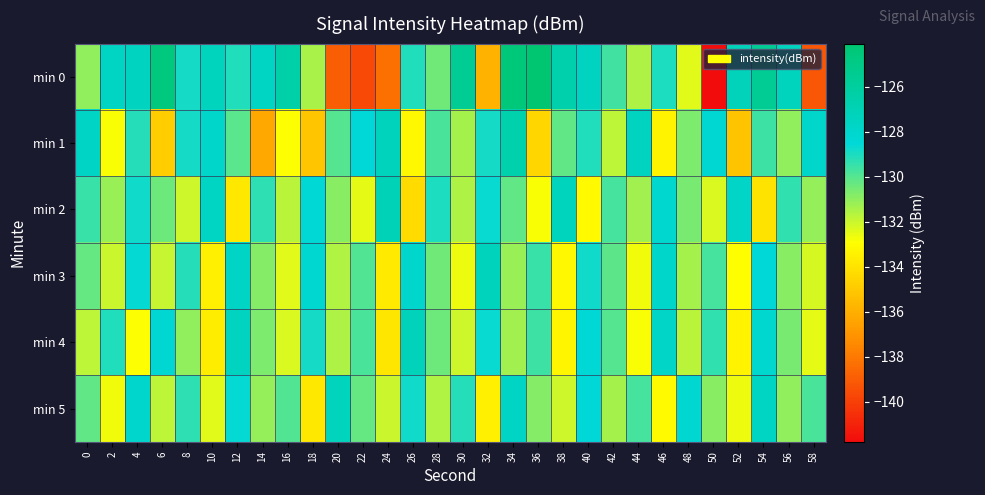

Reading left to right, transcribe all the data shown in this chart.

min 0: 0=-131.0	2=-127.7	4=-127.5	6=-124.6	8=-128.9	10=-127.4	12=-129.1	14=-127.6	16=-126.4	18=-131.4	20=-138.9	22=-139.6	24=-138.3	26=-129.1	28=-130.5	30=-125.6	32=-135.9	34=-124.5	36=-124.1	38=-126.6	40=-127.5	42=-129.7	44=-131.5	46=-129.0	48=-132.4	50=-141.8	52=-127.2	54=-125.6	56=-127.4	58=-139.2
min 1: 0=-127.7	2=-132.8	4=-129.2	6=-134.9	8=-128.9	10=-127.9	12=-130.0	14=-136.2	16=-132.9	18=-135.1	20=-130.0	22=-128.5	24=-127.3	26=-133.2	28=-129.8	30=-131.4	32=-128.9	34=-126.7	36=-134.5	38=-130.2	40=-129.1	42=-131.8	44=-127.5	46=-133.4	48=-130.7	50=-128.3	52=-135.2	54=-129.6	56=-131.0	58=-127.9
min 2: 0=-129.5	2=-131.2	4=-128.8	6=-130.4	8=-132.1	10=-127.6	12=-133.8	14=-129.3	16=-131.7	18=-128.4	20=-130.9	22=-132.5	24=-127.1	26=-134.3	28=-129.0	30=-131.5	32=-128.7	34=-130.2	36=-132.8	38=-127.4	40=-133.1	42=-129.7	44=-131.3	46=-128.1	48=-130.6	50=-132.3	52=-127.8	54=-134.0	56=-129.4	58=-131.1
min 3: 0=-130.3	2=-132.0	4=-128.6	6=-131.9	8=-129.2	10=-133.5	12=-127.7	14=-130.8	16=-132.4	18=-128.2	20=-131.6	22=-129.9	24=-133.7	26=-128.0	28=-130.5	30=-132.6	32=-127.3	34=-131.2	36=-129.5	38=-133.2	40=-128.8	42=-130.1	44=-132.7	46=-127.9	48=-131.4	50=-129.7	52=-133.0	54=-128.5	56=-130.9	58=-132.2
min 4: 0=-131.8	2=-129.1	4=-132.9	6=-128.3	8=-131.0	10=-133.6	12=-127.5	14=-130.7	16=-132.3	18=-128.9	20=-131.5	22=-129.8	24=-133.9	26=-127.2	28=-130.4	30=-132.1	32=-128.7	34=-131.3	36=-129.6	38=-133.3	40=-128.4	42=-130.0	44=-132.8	46=-127.8	48=-131.7	50=-129.4	52=-133.4	54=-128.1	56=-130.6	58=-132.5
min 5: 0=-130.2	2=-132.7	4=-128.0	6=-131.8	8=-129.3	10=-132.4	12=-128.6	14=-131.1	16=-129.9	18=-133.8	20=-127.4	22=-130.3	24=-132.0	26=-128.8	28=-131.6	30=-129.2	32=-133.5	34=-127.7	36=-130.8	38=-132.1	40=-128.5	42=-131.4	44=-129.7	46=-133.1	48=-128.2	50=-130.9	52=-132.6	54=-127.6	56=-131.0	58=-129.8